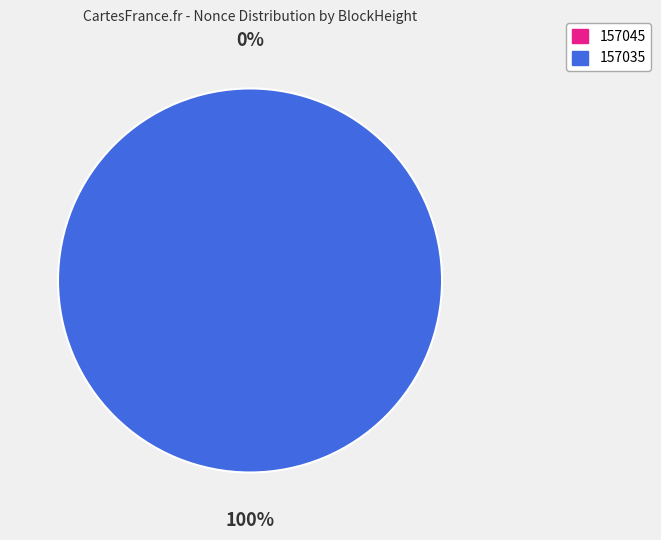

To the nearest percent, what is the combined percentage of 157045 and 157035?

100%